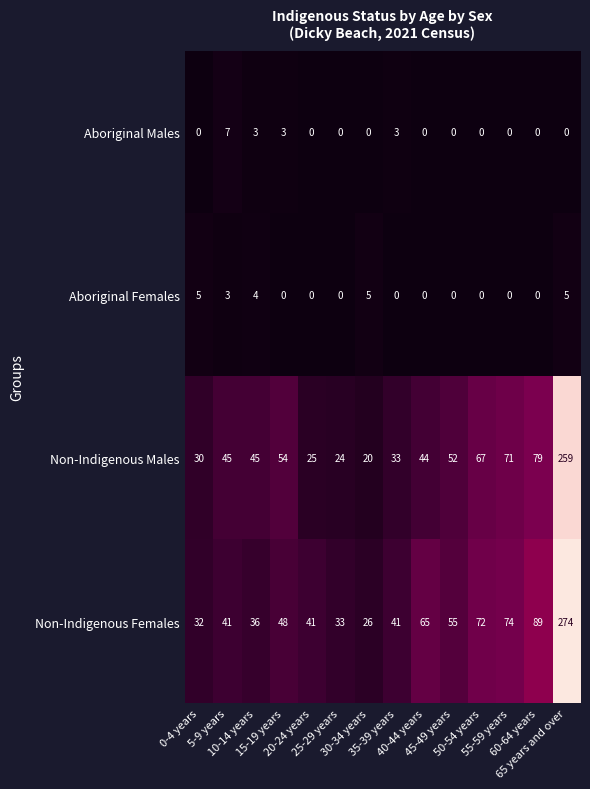

Which series has the widest spread of values?

Non-Indigenous Females